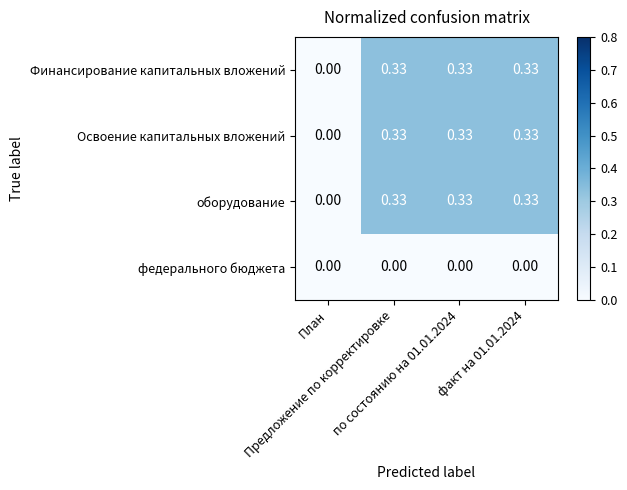

Reading left to right, extract all data points from this chart.

Финансирование капитальных вложений: План=0.0	Предложение по корректировке=0.3	по состоянию на 01.01.2024=0.3	факт на 01.01.2024=0.3
Освоение капитальных вложений: План=0.0	Предложение по корректировке=0.3	по состоянию на 01.01.2024=0.3	факт на 01.01.2024=0.3
оборудование: План=0.0	Предложение по корректировке=0.3	по состоянию на 01.01.2024=0.3	факт на 01.01.2024=0.3
федерального бюджета: План=0.0	Предложение по корректировке=0.0	по состоянию на 01.01.2024=0.0	факт на 01.01.2024=0.0